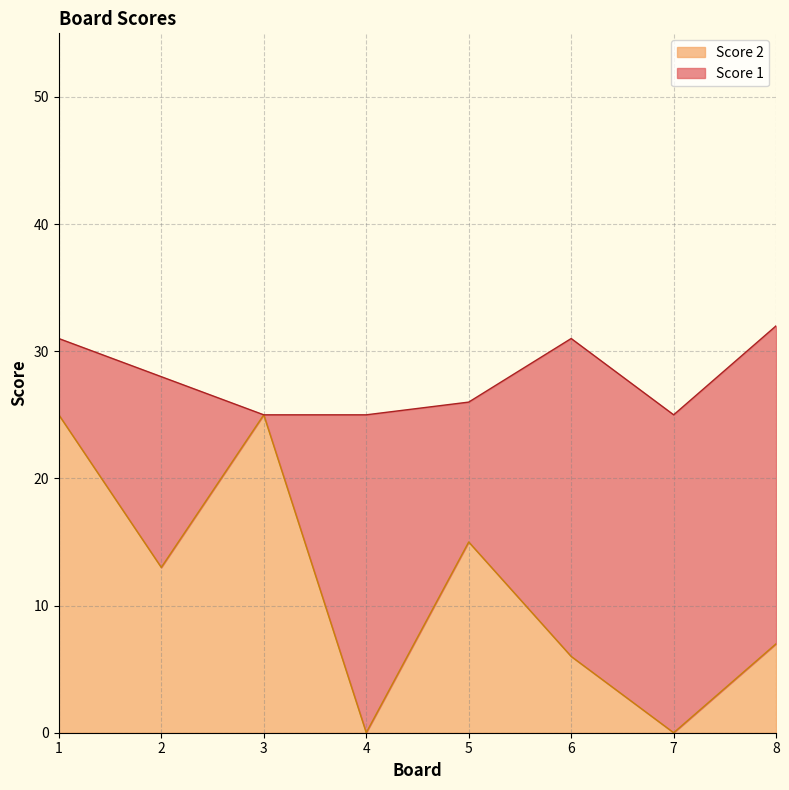

What is the difference between the second highest and second lowest values?

25